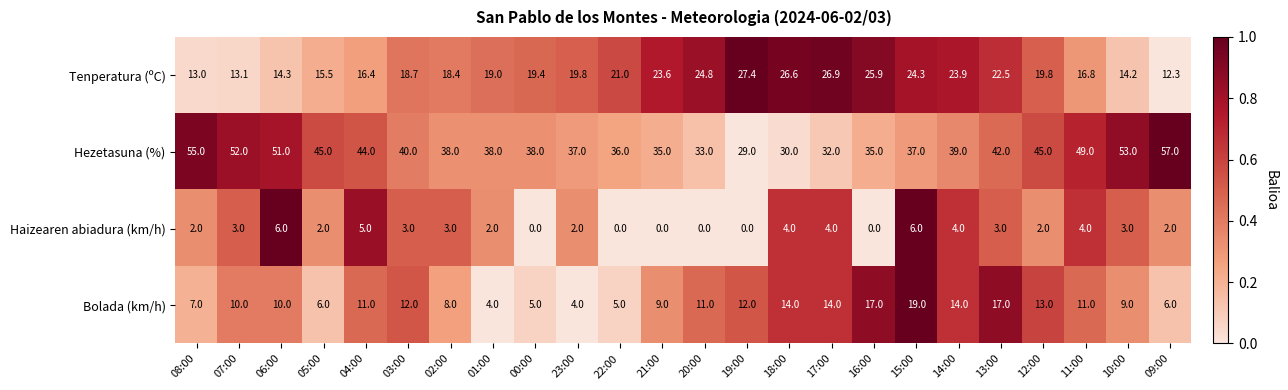

Rank the series at 21:00 from highest to lowest value.

Hezetasuna (%), Tenperatura (ºC), Bolada (km/h), Haizearen abiadura (km/h)